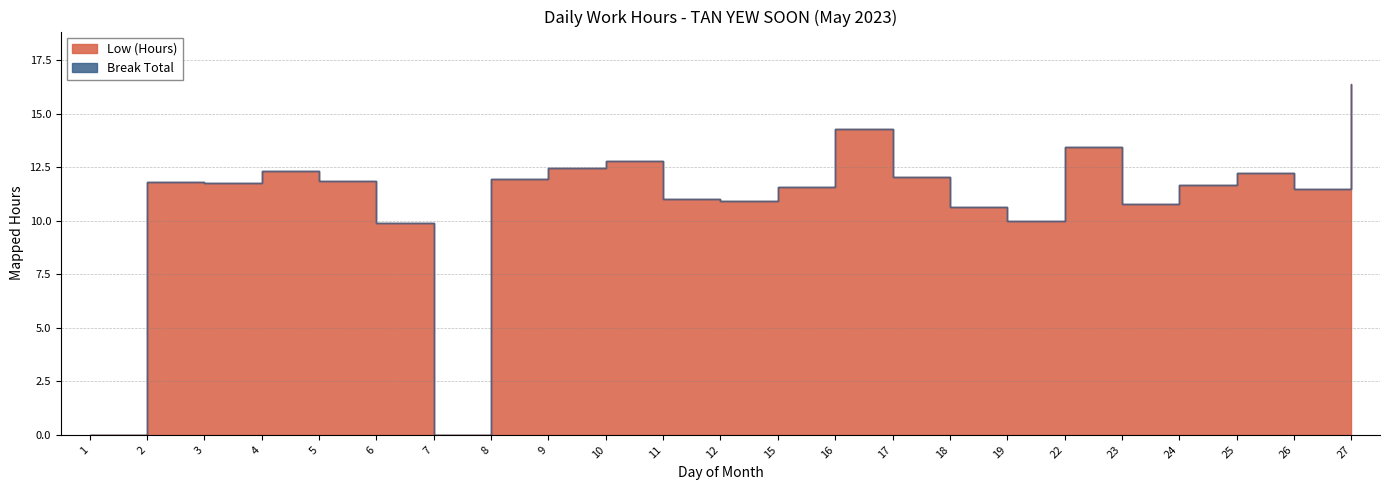

The chart shows a value of 4.5 at 19. True or false?

False